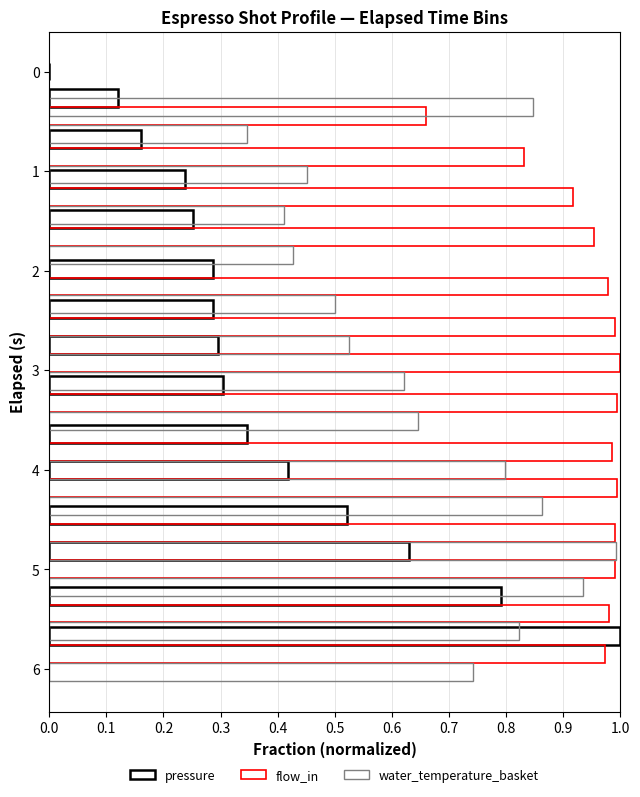

Between 12 and 1.0, which is larger?

12